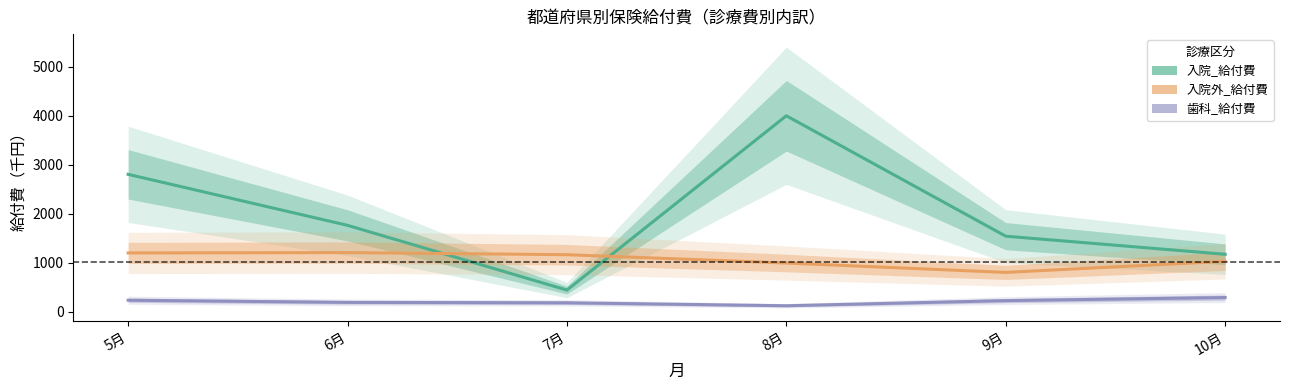

What is the minimum value for 歯科_給付費?

124.0